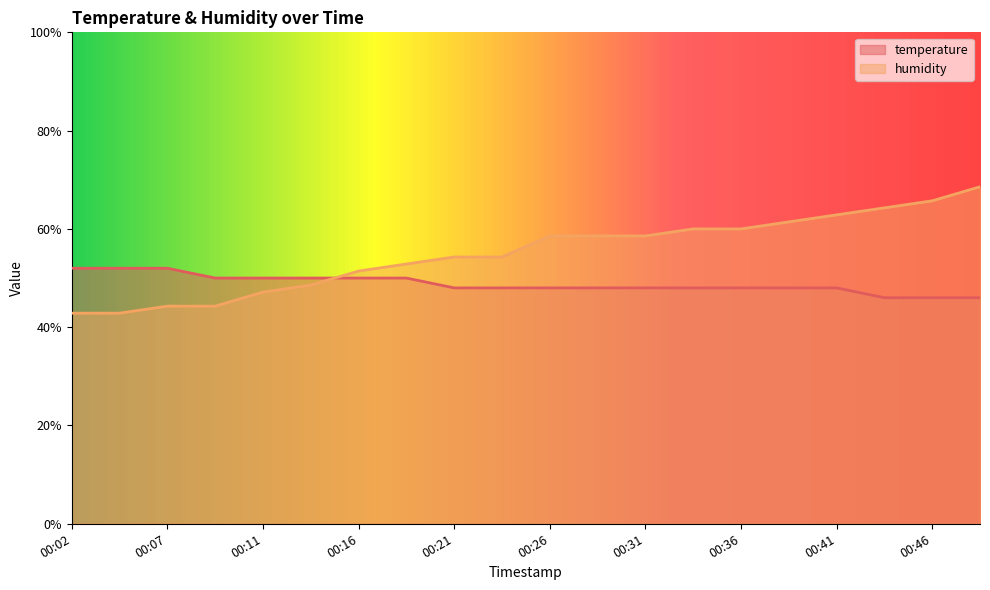

True or false: humidity has more than 1 points higher than both neighbors.

False